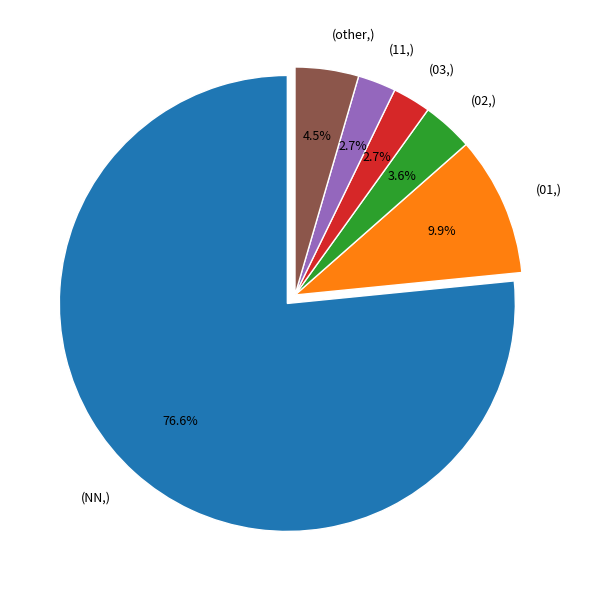

What is the largest slice in the pie chart?

(NN,)